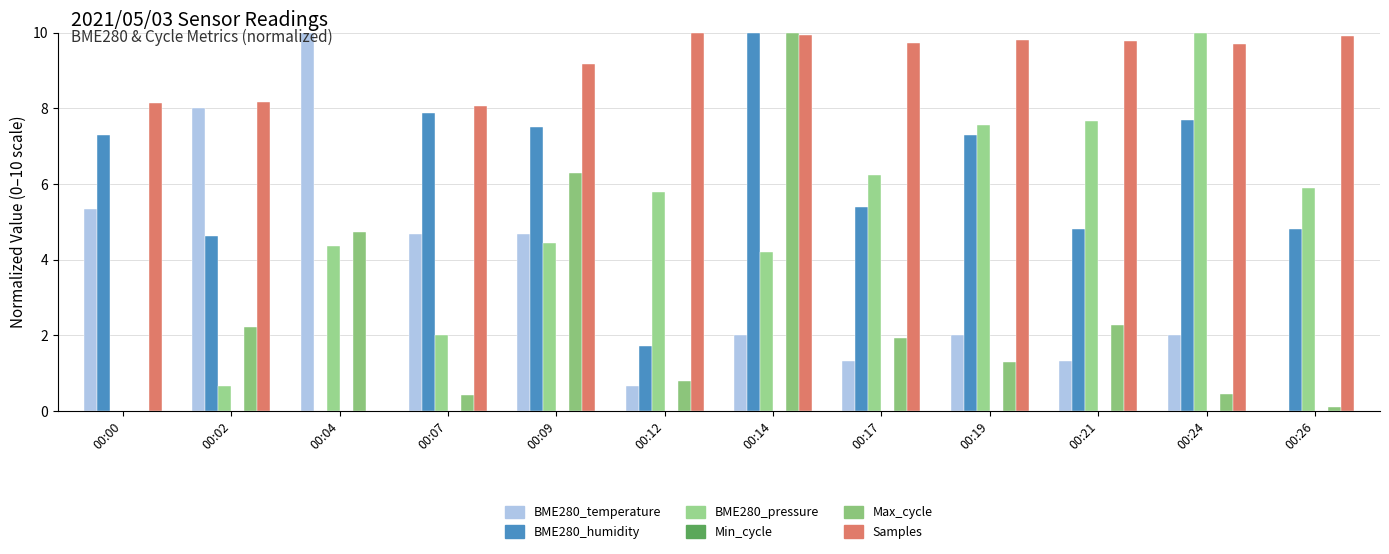

Reading left to right, list all the values displayed in this chart.

BME280_temperature: 5.3	8.0	10.0	4.7	4.7	0.7	2.0	1.3	2.0	1.3	2.0	0.0
BME280_humidity: 7.3	4.6	0.0	7.9	7.5	1.7	10.0	5.4	7.3	4.8	7.7	4.8
BME280_pressure: 0.0	0.7	4.3	2.0	4.4	5.8	4.2	6.2	7.6	7.7	10.0	5.9
Min_cycle: 0.0	0.0	0.0	0.0	0.0	0.0	0.0	0.0	0.0	0.0	0.0	0.0
Max_cycle: 0.0	2.2	4.7	0.4	6.3	0.8	10.0	1.9	1.3	2.3	0.4	0.1
Samples: 8.1	8.2	0.0	8.1	9.2	10.0	9.9	9.7	9.8	9.8	9.7	9.9